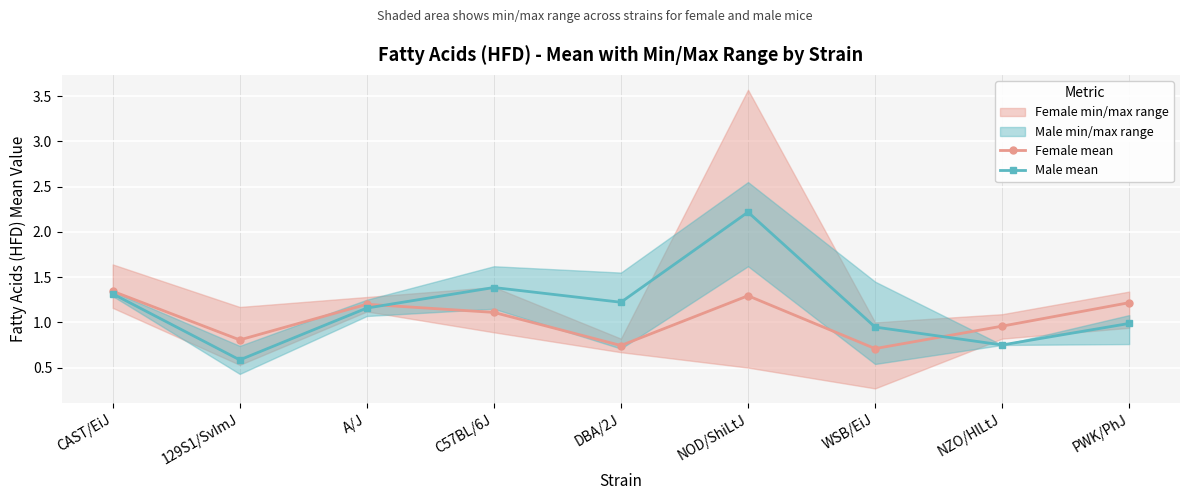

What is the label of the 8th point from the left?

NZO/HlLtJ